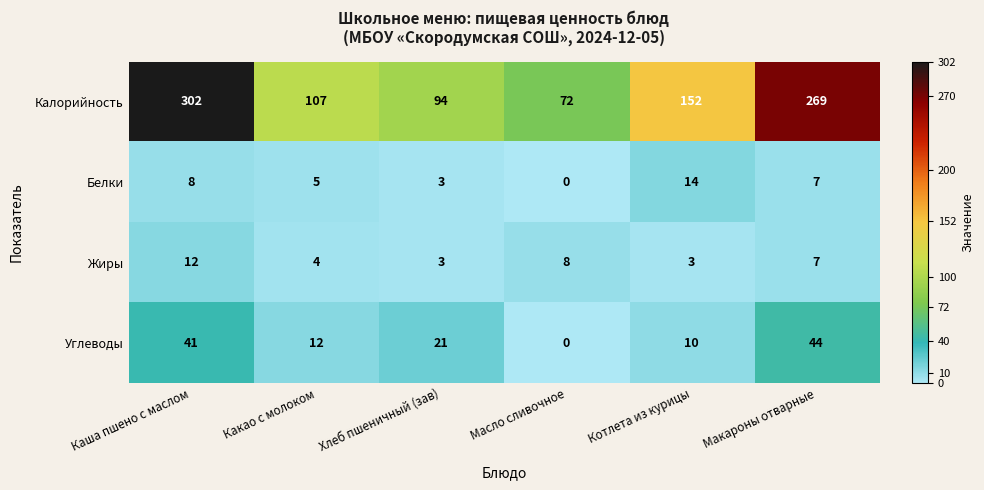

Which series has the widest spread of values?

Калорийность